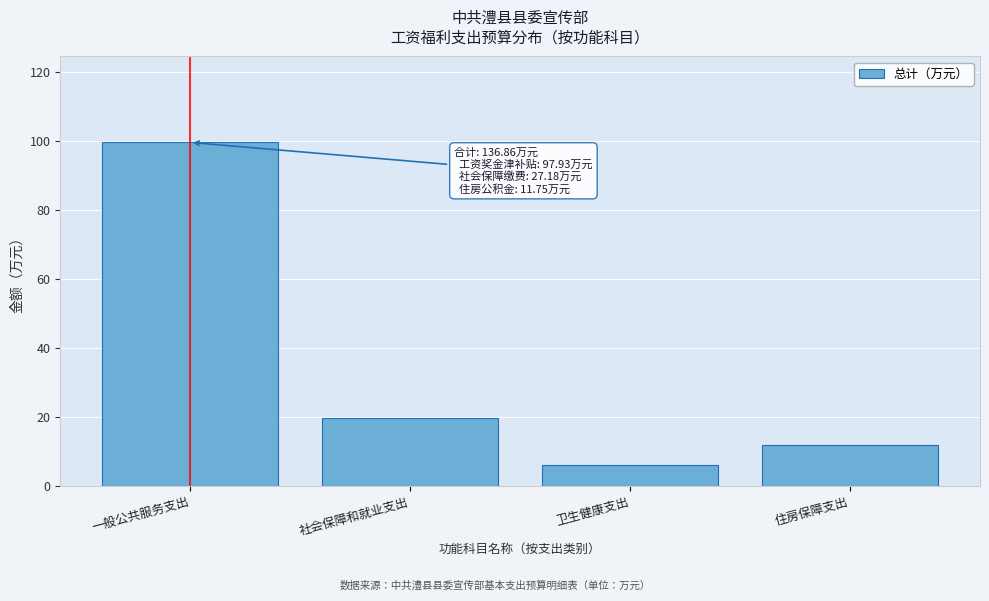

What is the label of the 4th bar from the right?

一般公共服务支出